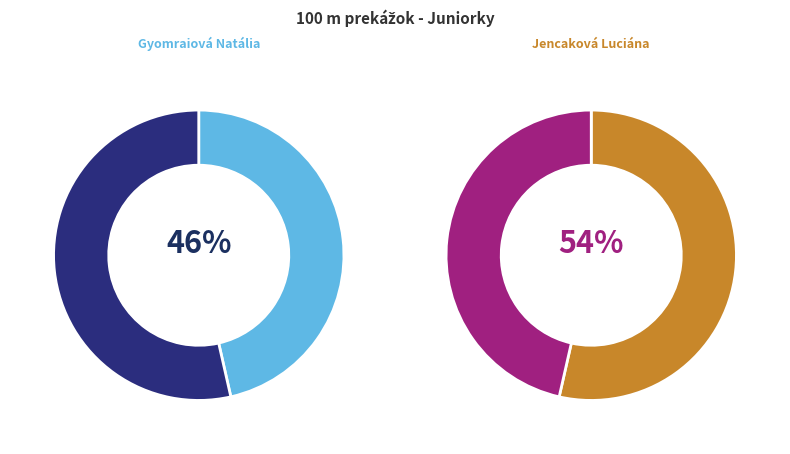

True or false: Jencaková Luciána (Beh 03) accounts for 54% of the total.

True